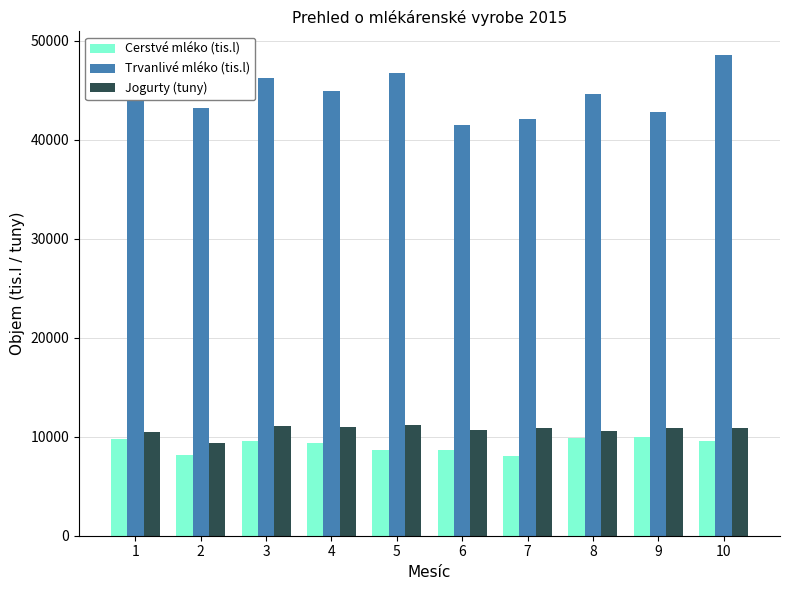

How many data points in Cerstvé mléko (tis.l) are above 9553?

5